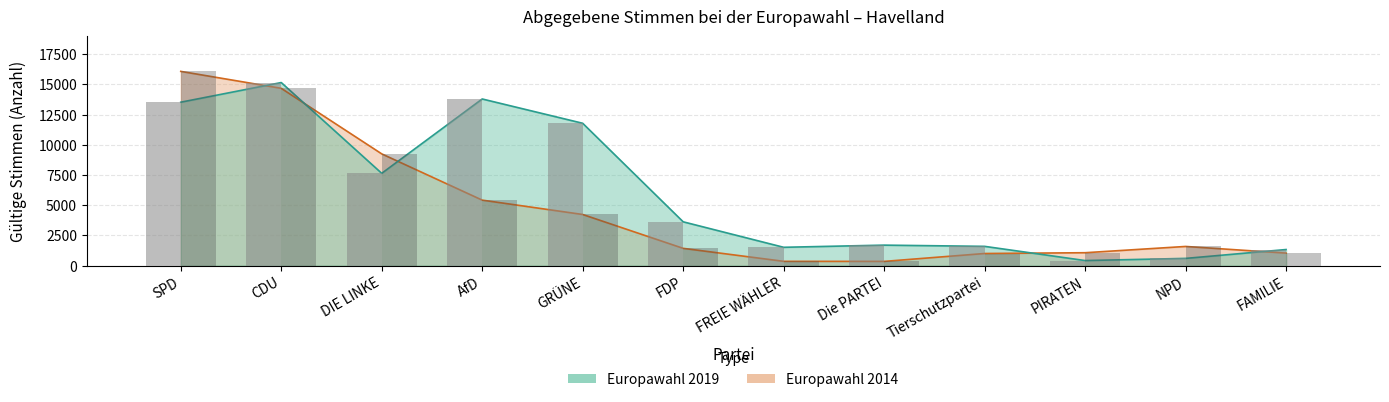

What is the average value of the 2019 Balken series?

6060